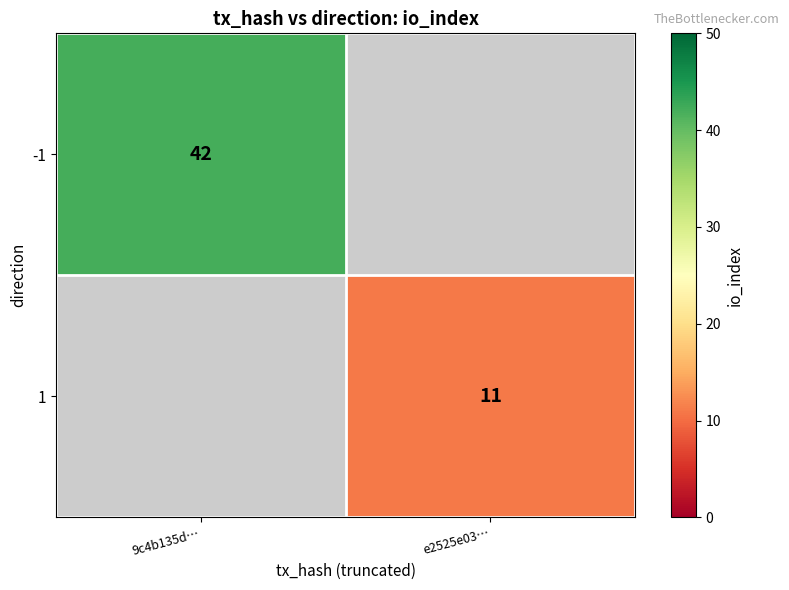

Is it true that 1 equals 11 at e2525e03…?

True